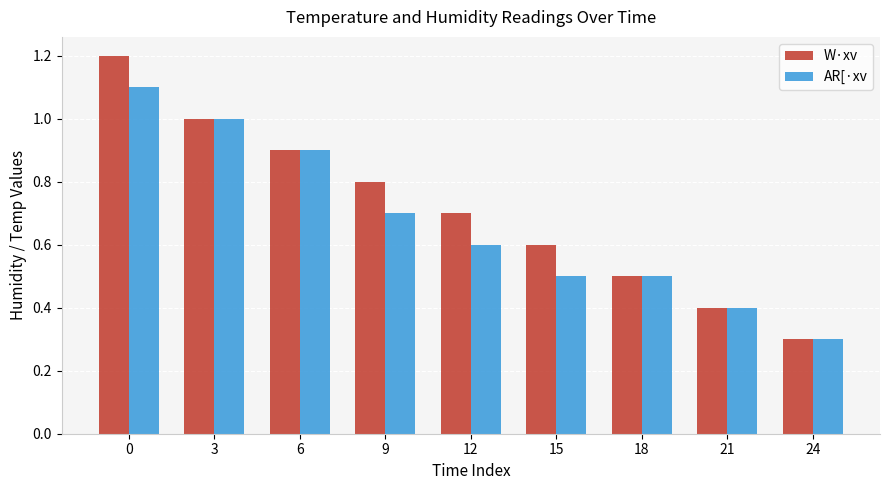

The W·xv series shows 0.5 at 3. True or false?

False